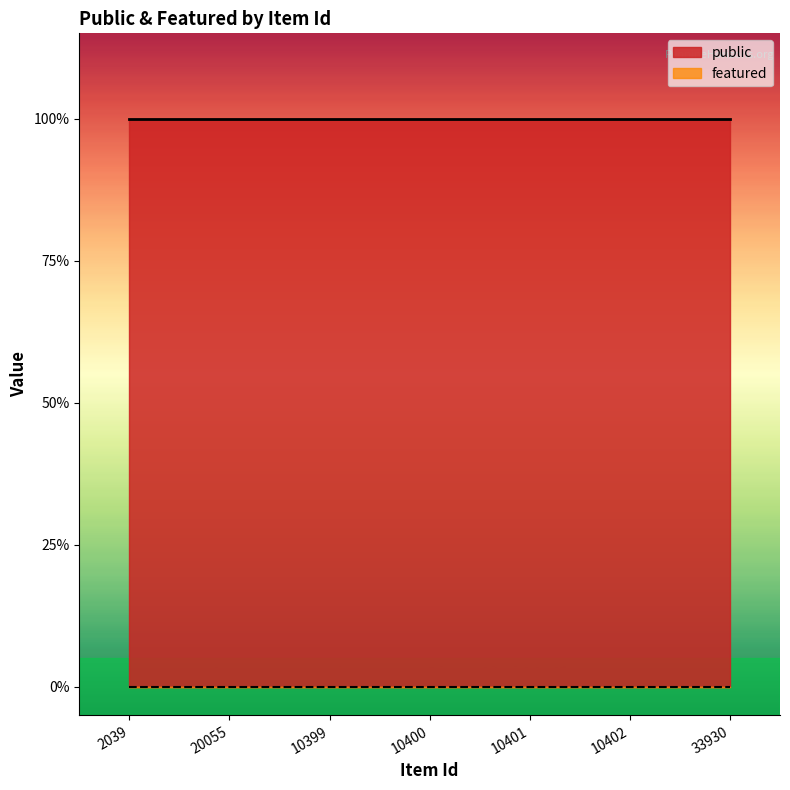

True or false: public and featured cross at least once.

False